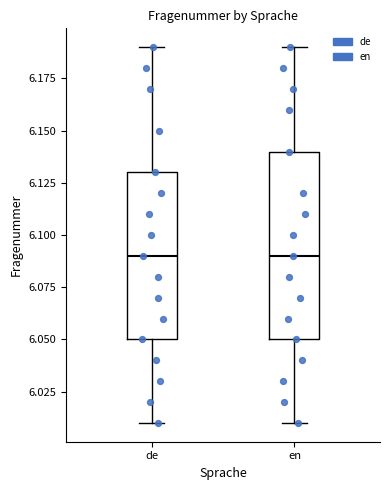

Reading left to right, transcribe this box plot: for each box, give where its median line is, the range the box spans, and where its two whiskers end, as read against the y-axis. The values are not printed on the chart, so give them approximately, as read against the axis.

de: median 6.09, box 6.05 to 6.13, whiskers 6.01 to 6.19
en: median 6.09, box 6.05 to 6.14, whiskers 6.01 to 6.19